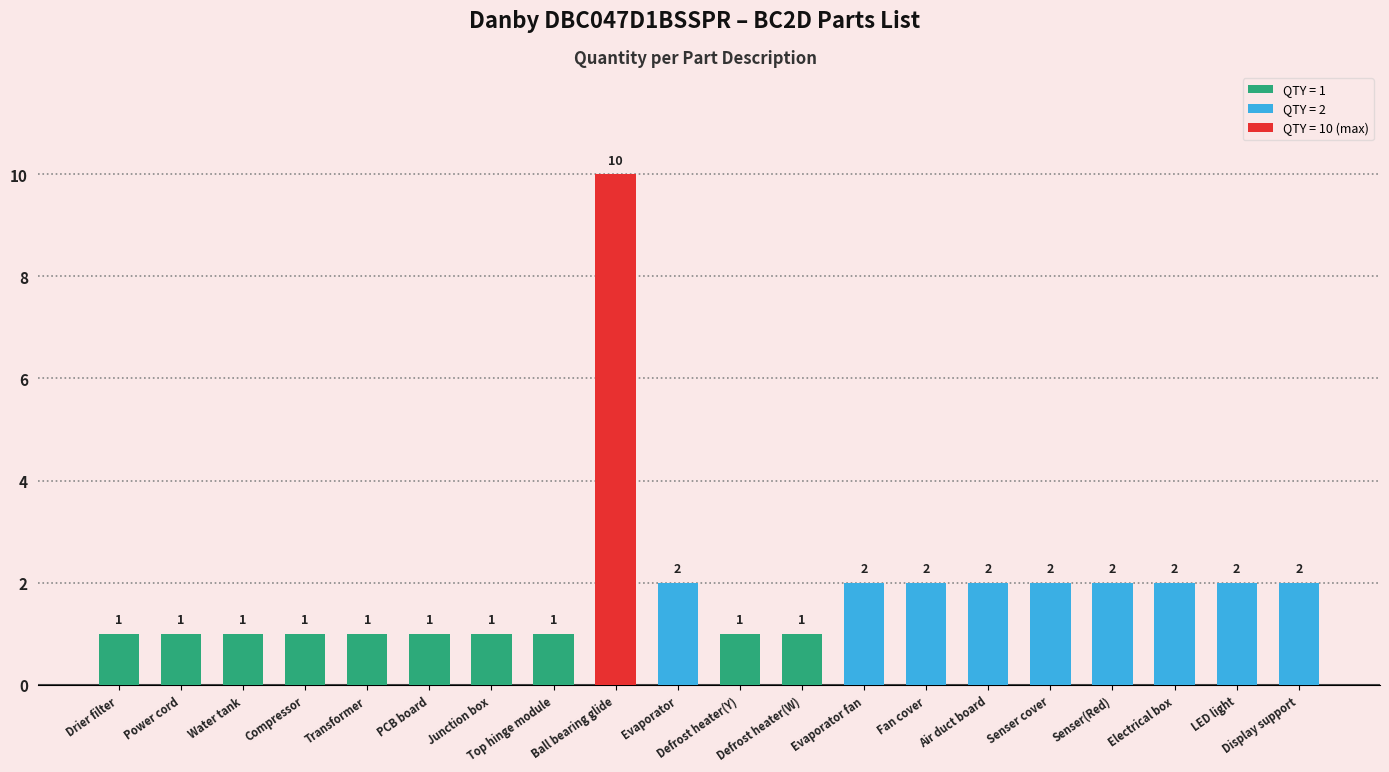

What is the label of the 10th bar from the right?

Defrost heater(Y)